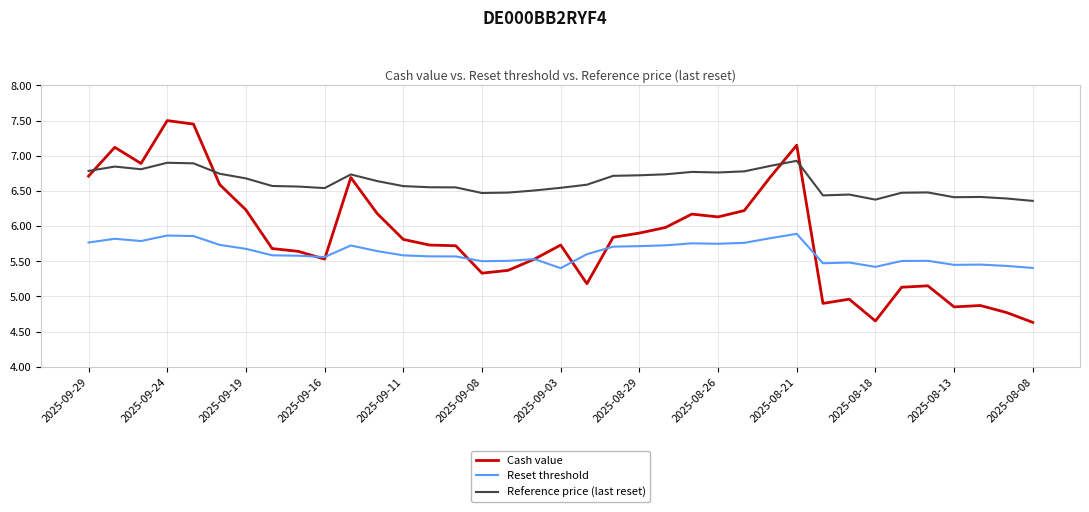

Rank the series by their maximum value, from highest to lowest.

Cash value, Reference price (last reset), Reset threshold